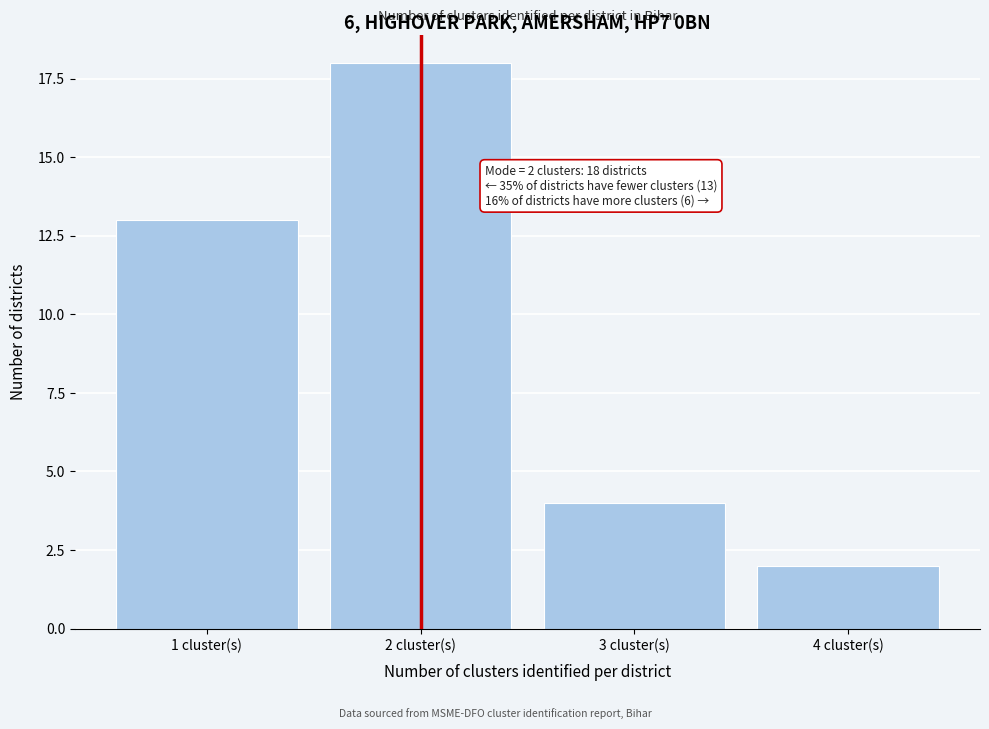

Reading left to right, transcribe all the data shown in this chart.

1 cluster(s)=13	2 cluster(s)=18	3 cluster(s)=4	4 cluster(s)=2